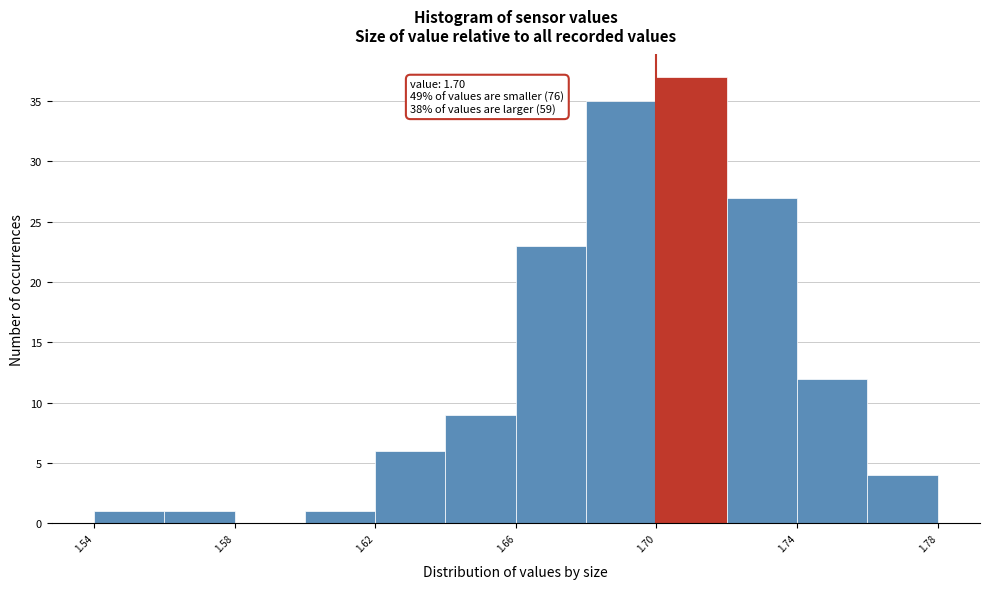

Which range on the x-axis has the tallest bar?

1.70 to 1.72